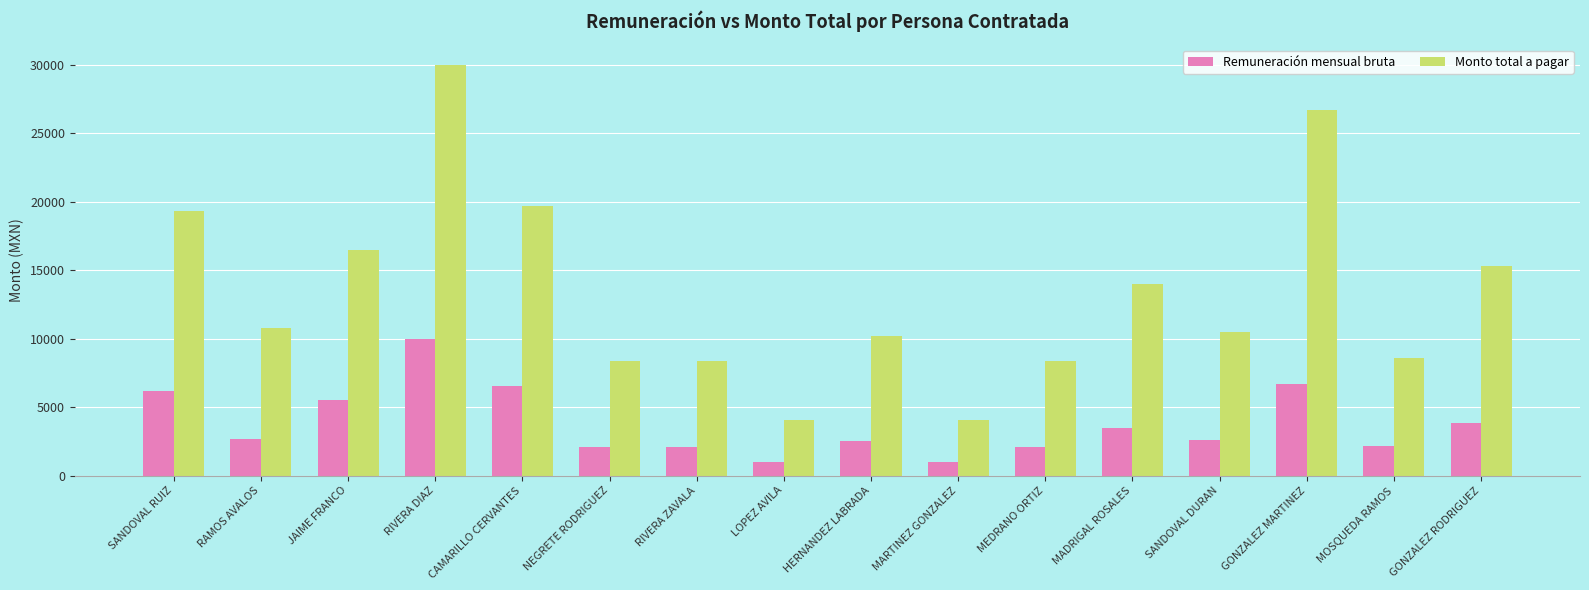

What is the label of the 12th bar from the left?

MADRIGAL ROSALES